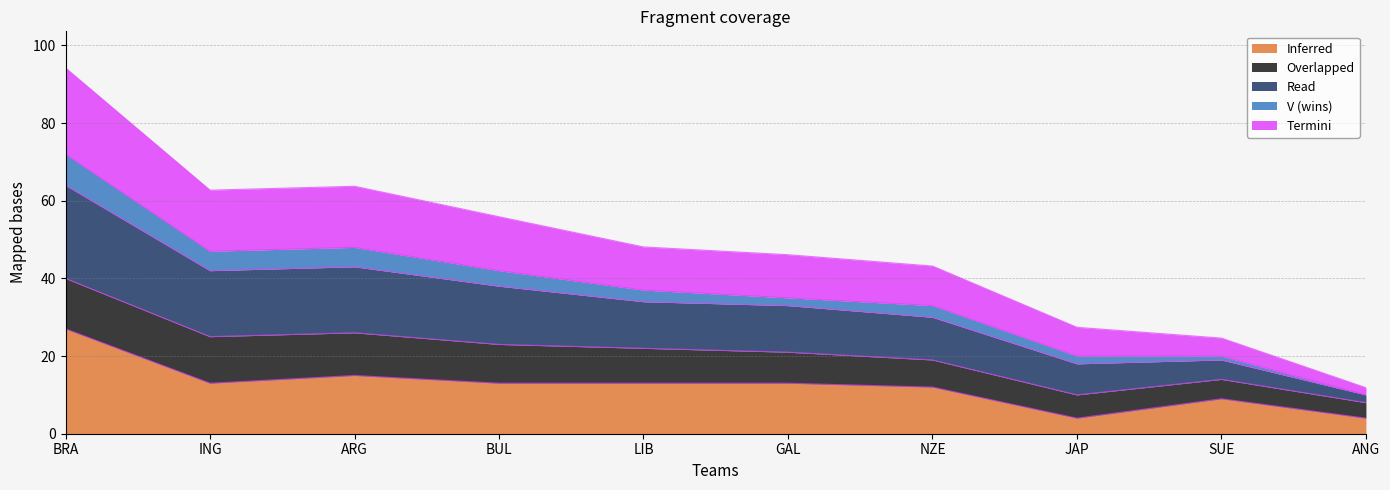

What is the total value across all series at BRA?

94.2